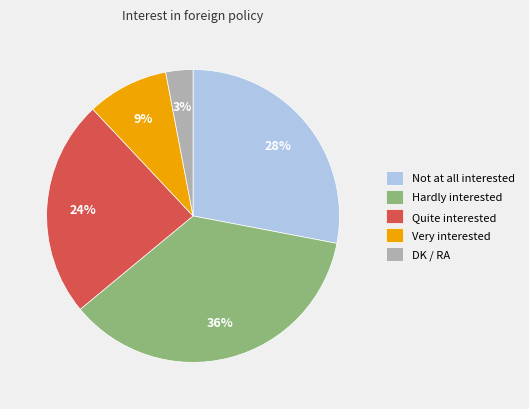

Does any single category account for the majority?

No